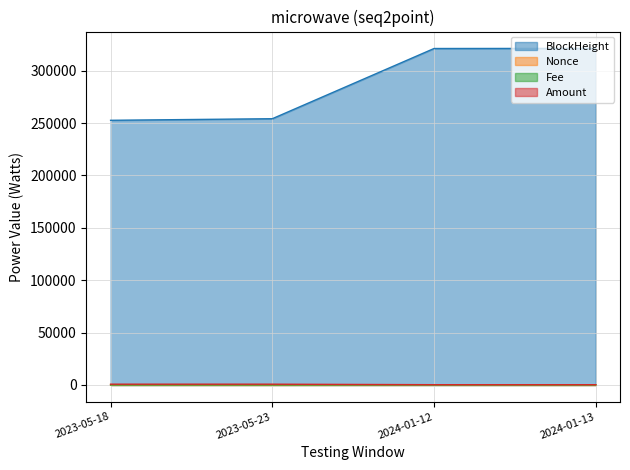

The Amount series shows 699.0 at 2023-05-23. True or false?

True